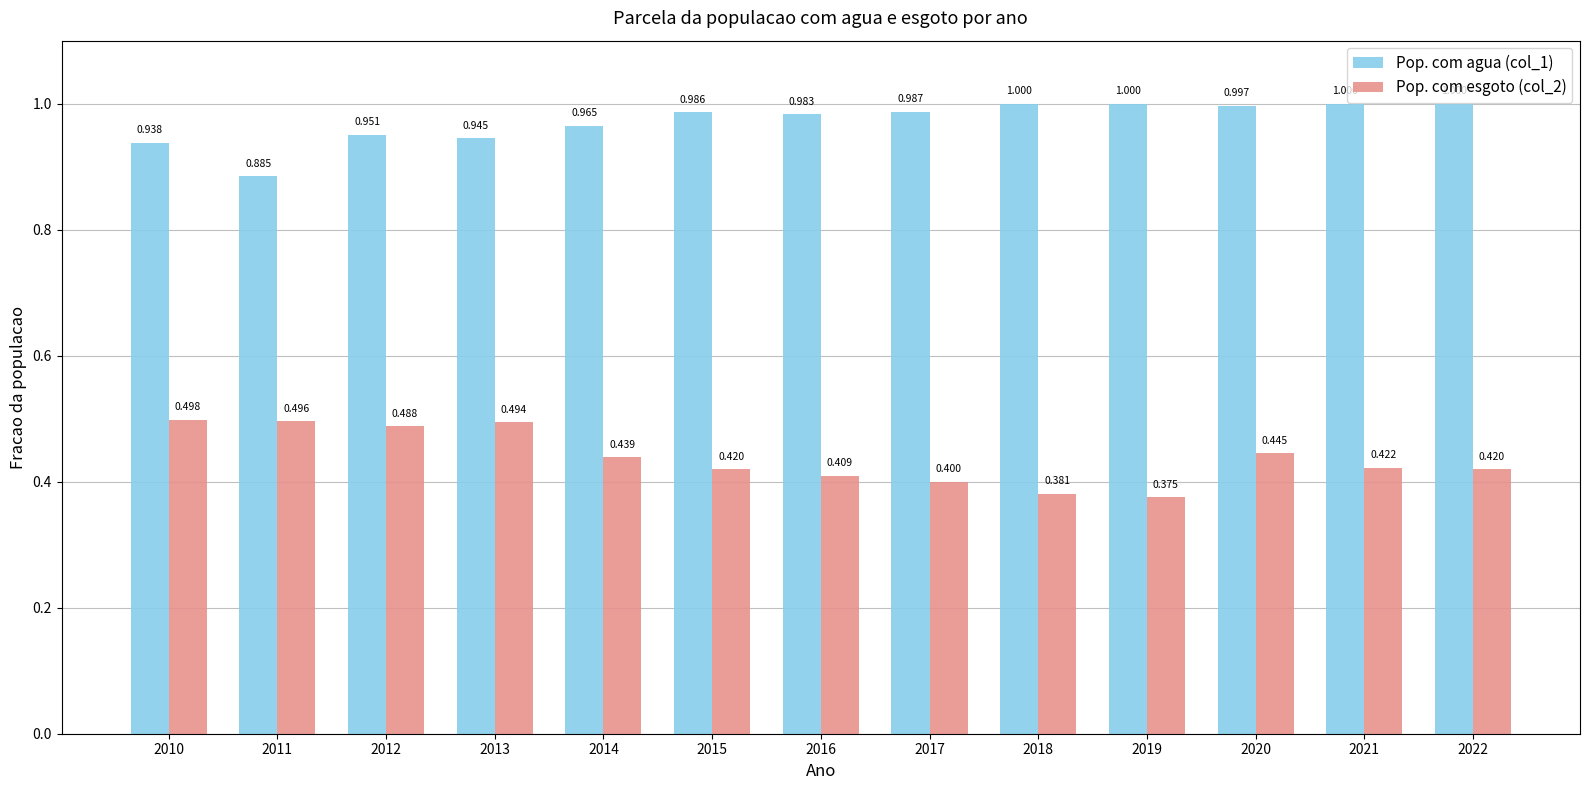

What is the difference between the maximum and minimum values in the Pop. com esgoto (col_2) series?

0.1